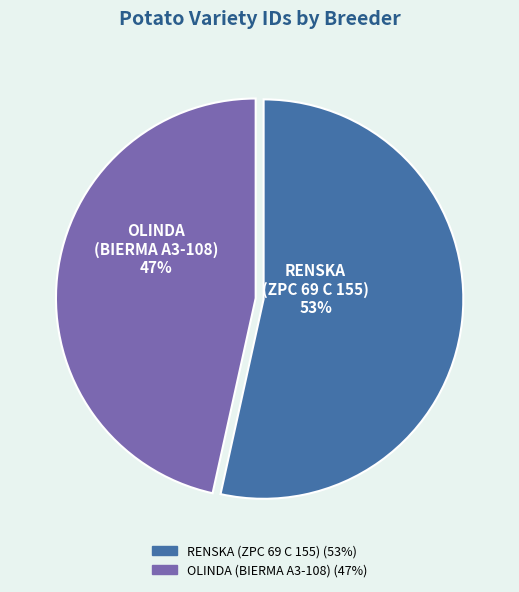

Is the sum of OLINDA (BIERMA A3-108) and RENSKA (ZPC 69 C 155) greater than half?

Yes